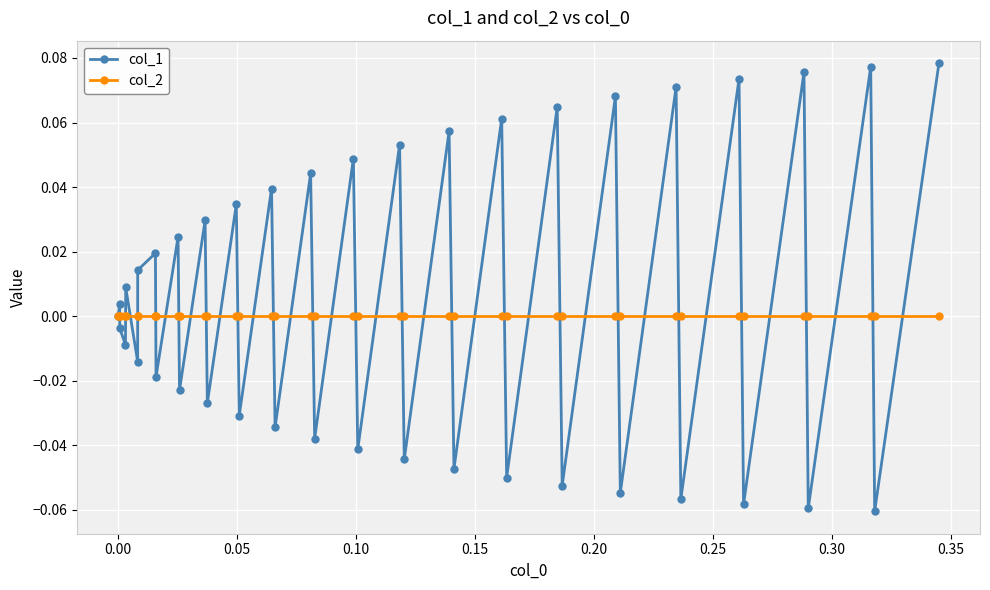

How many interior local peaks does the col_1 series have?

18